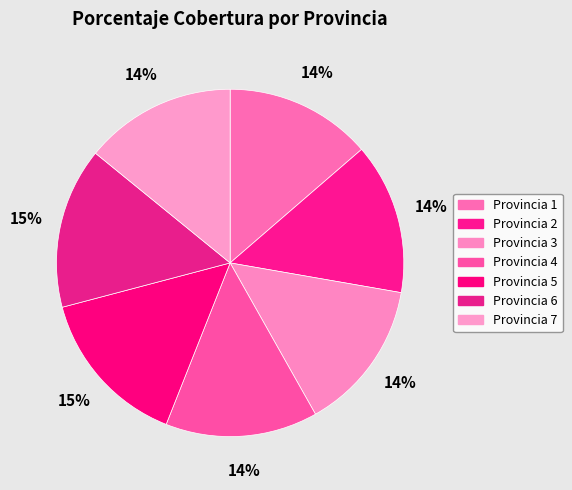

Count the number of slices in the pie.

7